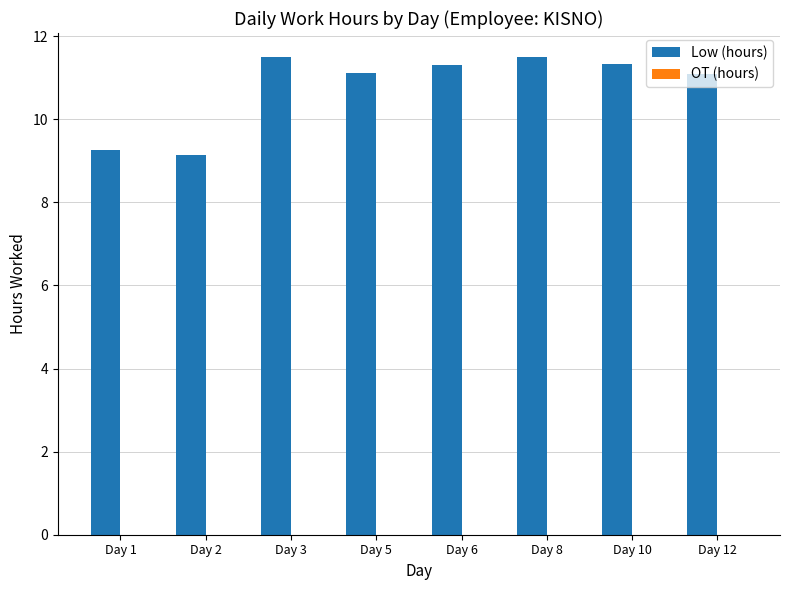

Approximately how many times larger is the value at Day 3 compared to Day 12?

1.0